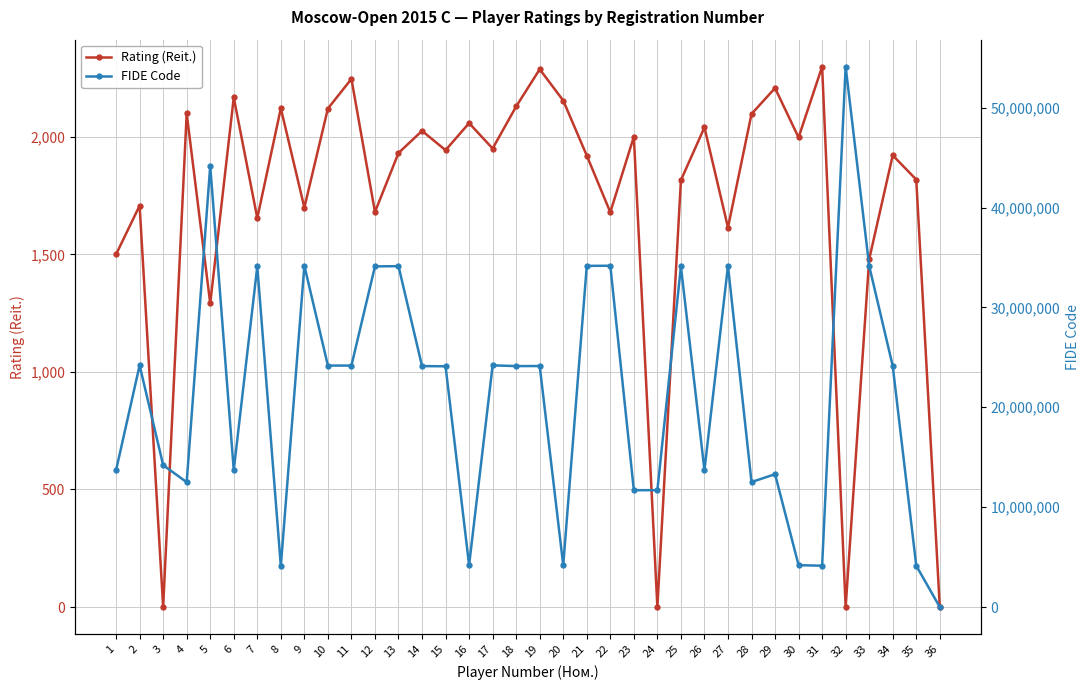

Which label corresponds to the largest value in the chart?

32